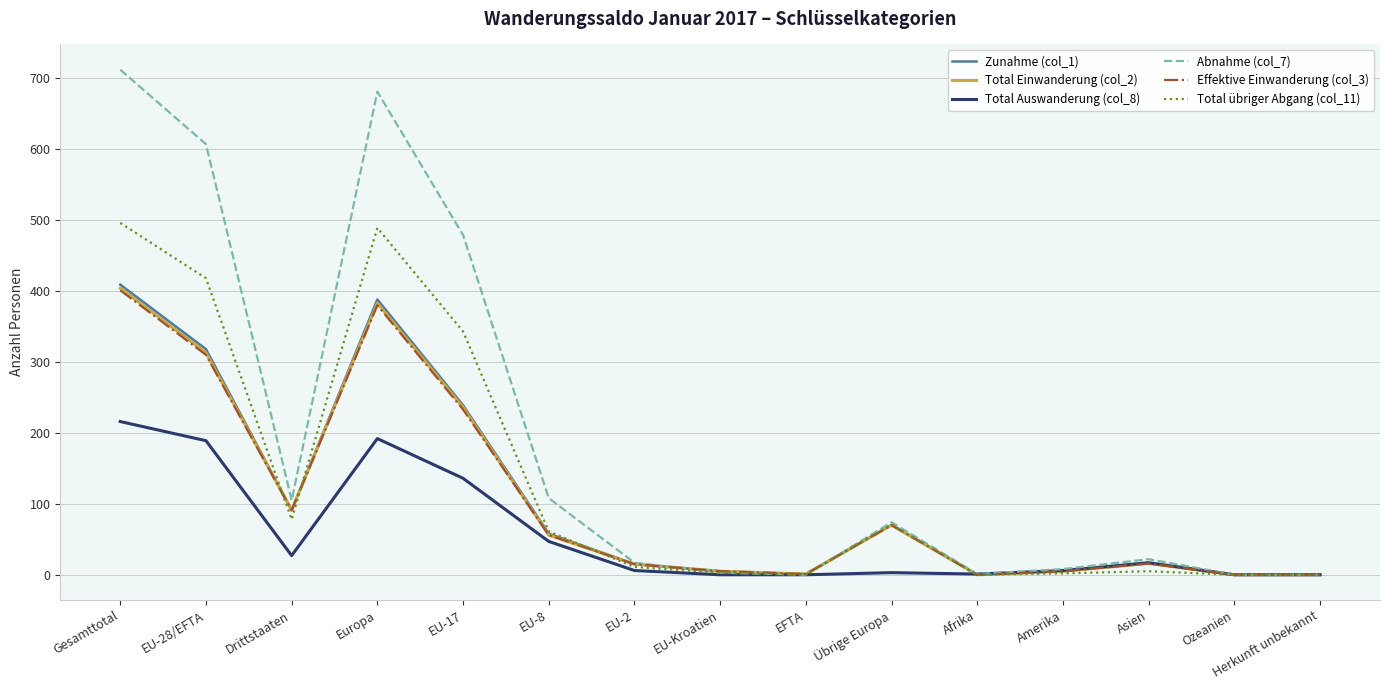

Is the value of Total Einwanderung (col_2) at EU-17 greater than the value of Total Auswanderung (col_8) at Afrika?

Yes